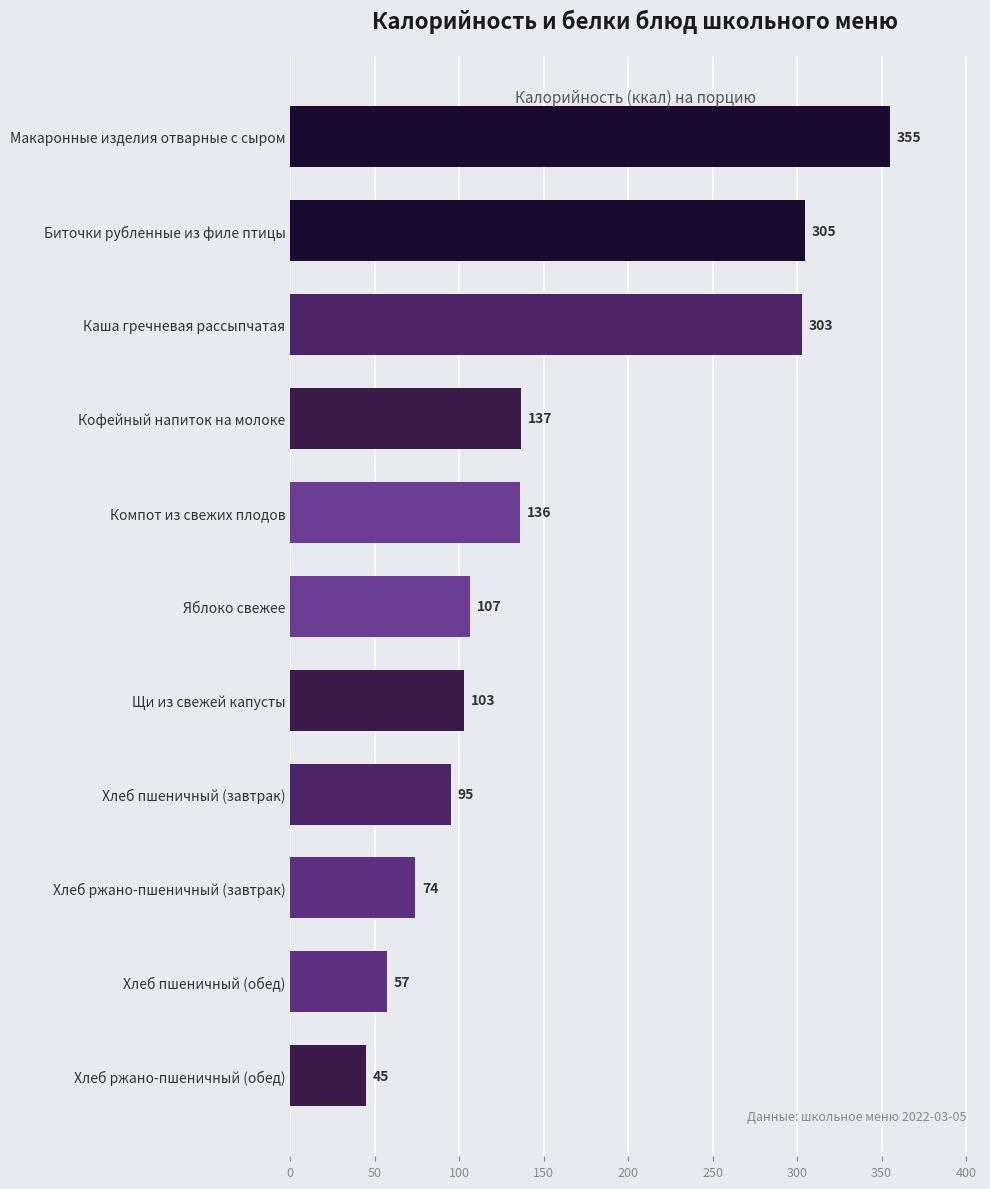

List the labels in order of value, largest first.

Макаронные изделия отварные с сыром, Биточки рубленные из филе птицы, Каша гречневая рассыпчатая, Кофейный напиток на молоке, Компот из свежих плодов, Яблоко свежее, Щи из свежей капусты, Хлеб пшеничный (завтрак), Хлеб ржано-пшеничный (завтрак), Хлеб пшеничный (обед), Хлеб ржано-пшеничный (обед)